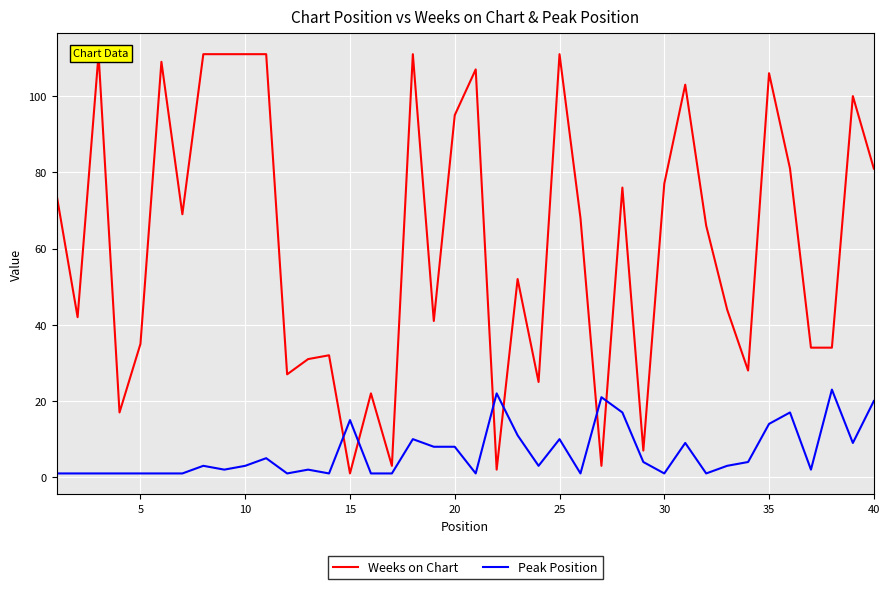

What is the maximum value for Weeks on Chart?

111